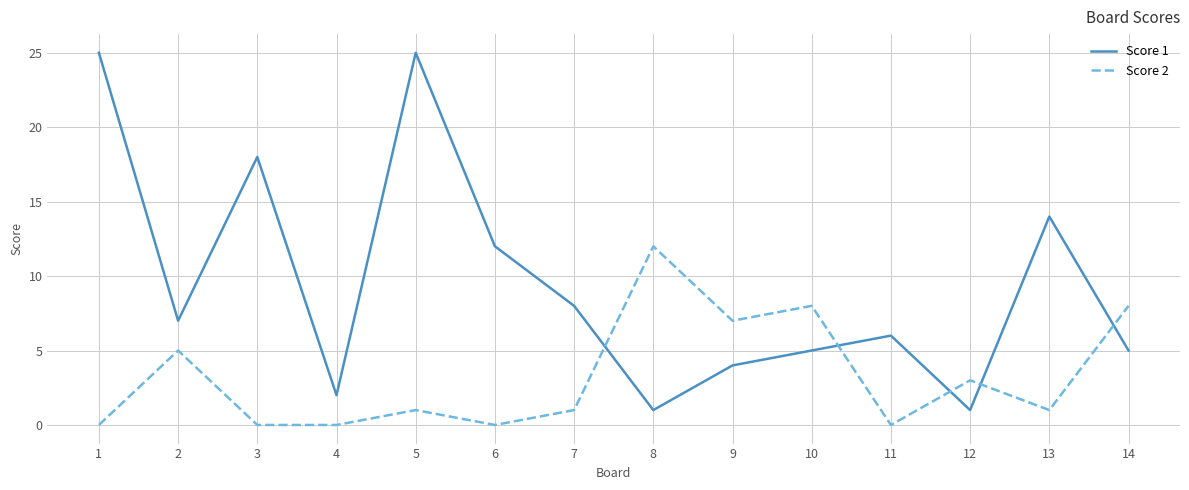

Does the chart have visible grid lines?

Yes